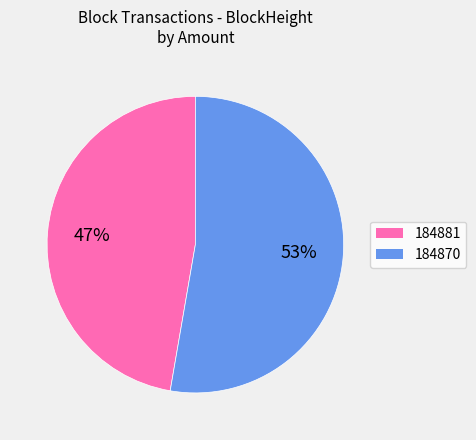

Count the number of slices in the pie.

2